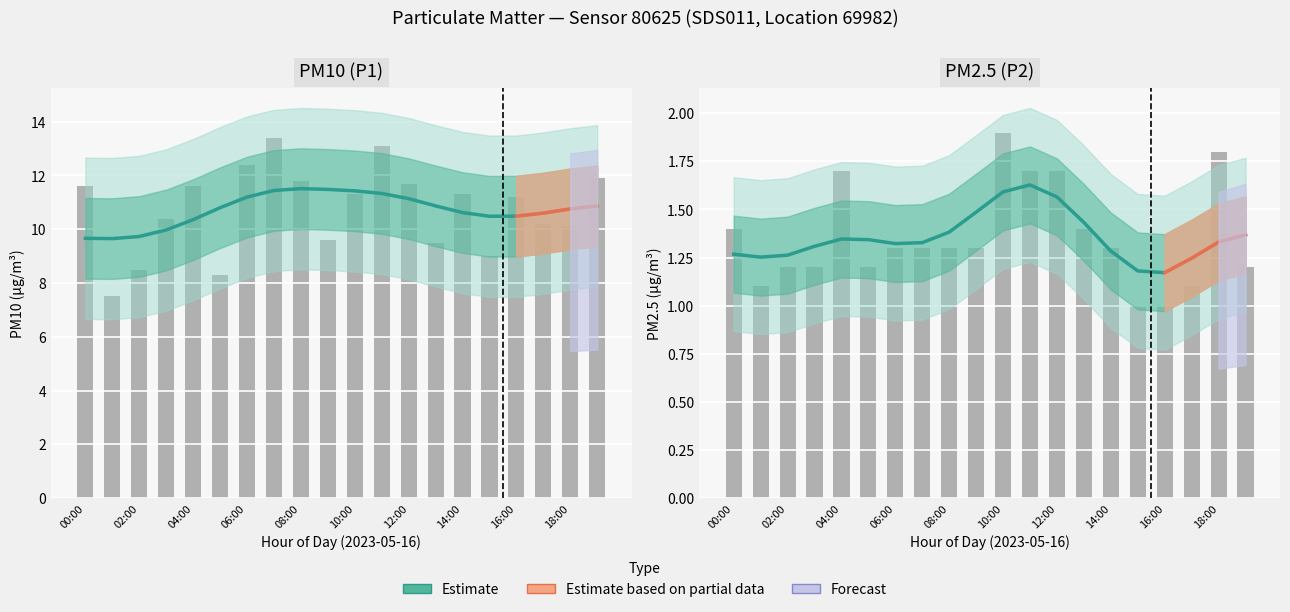

What is the total value across all series at 08:00?

13.1